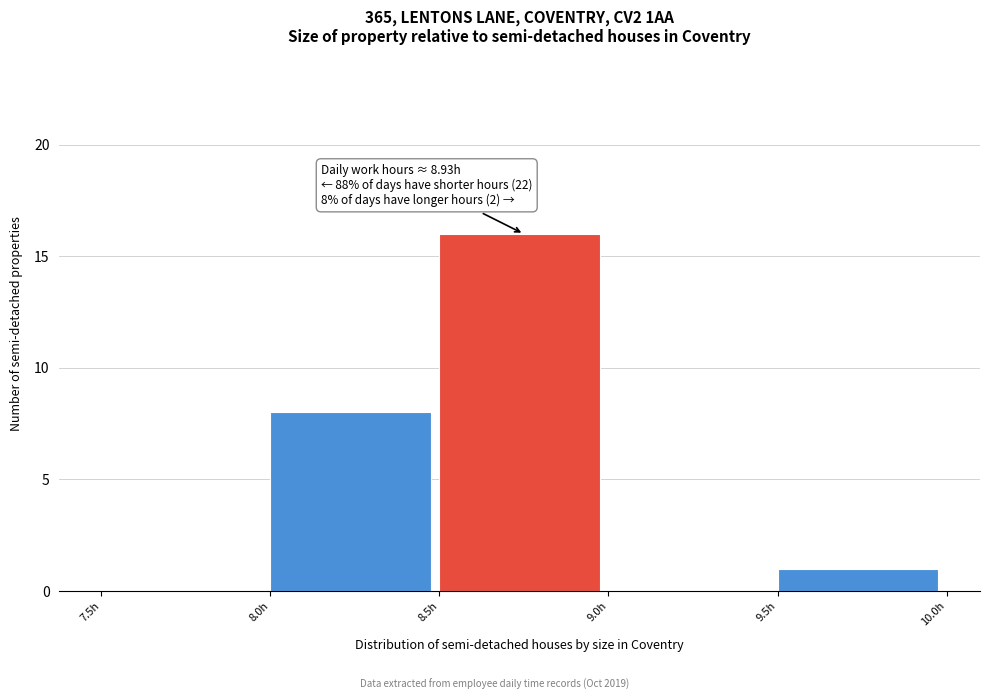

Which range on the x-axis has the tallest bar?

8.5 to 9.0